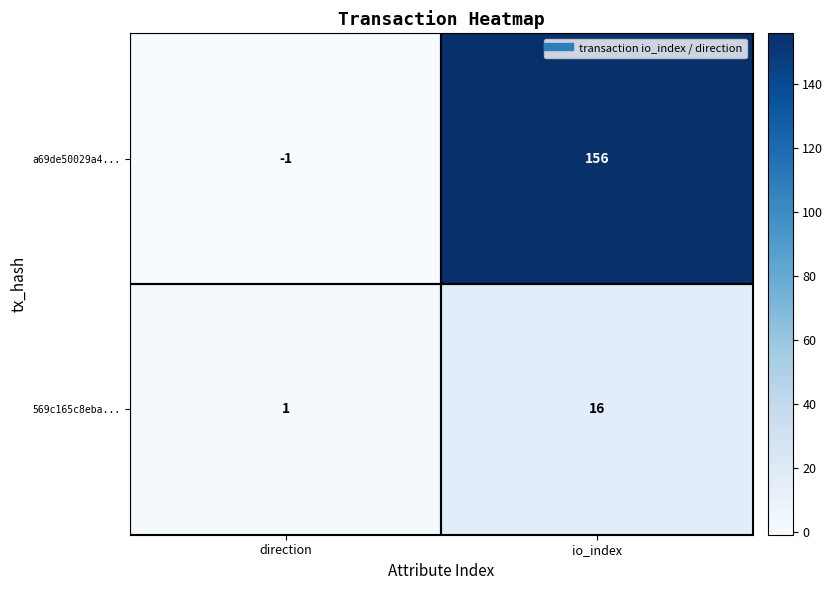

What is the difference between the highest and lowest values at direction?

2